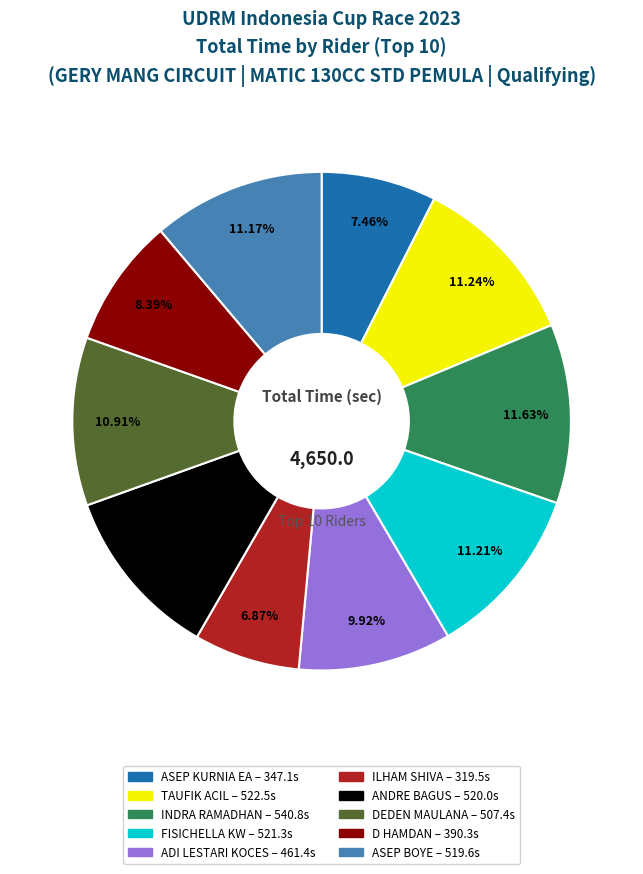

Combined, what portion of the pie is ASEP BOYE and D HAMDAN?

19.6%